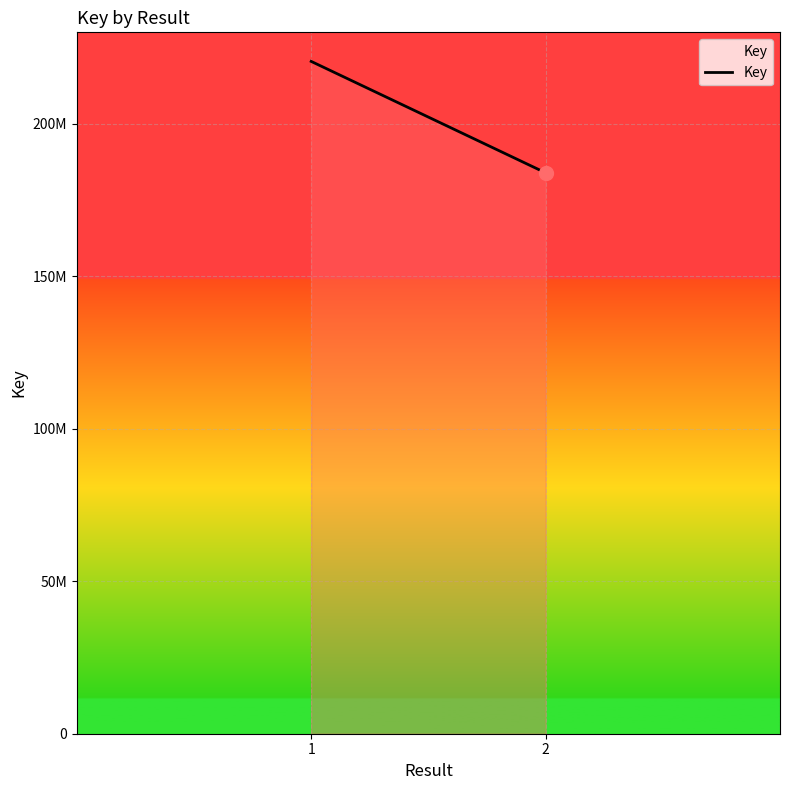

What is the smallest value displayed?

183939260